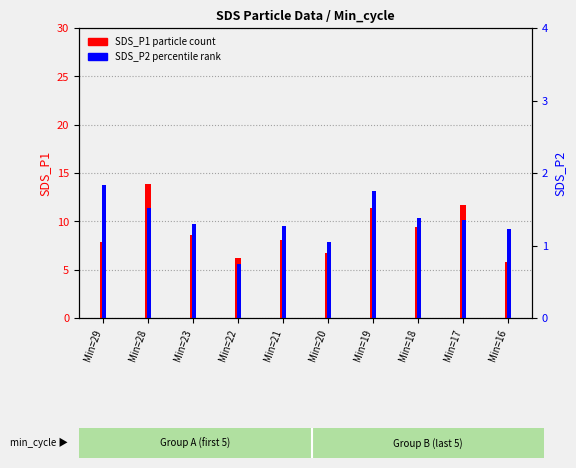

List the labels in order of SDS_P1 (particle count) value, smallest first.

Min=16, Min=22, Min=20, Min=29, Min=21, Min=23, Min=18, Min=19, Min=17, Min=28